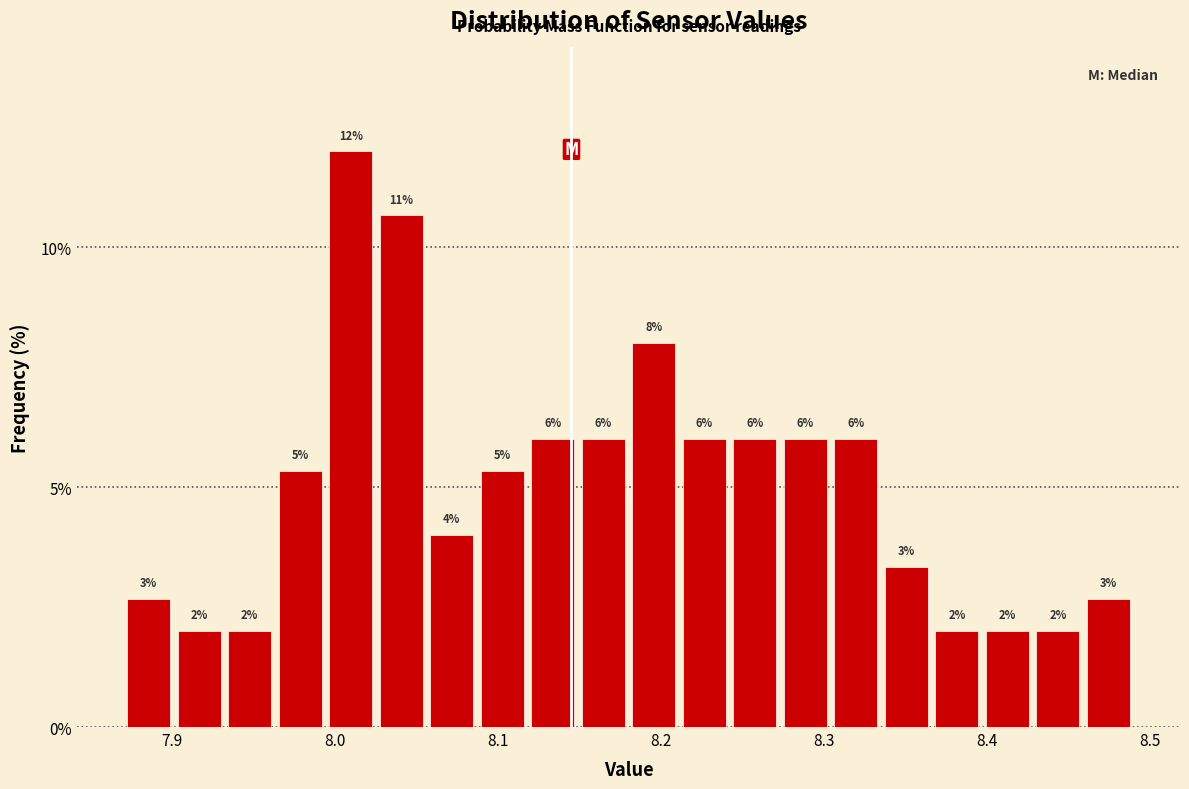

Read against the x-axis, roughly where is the centre of the tallest bar?

8.01